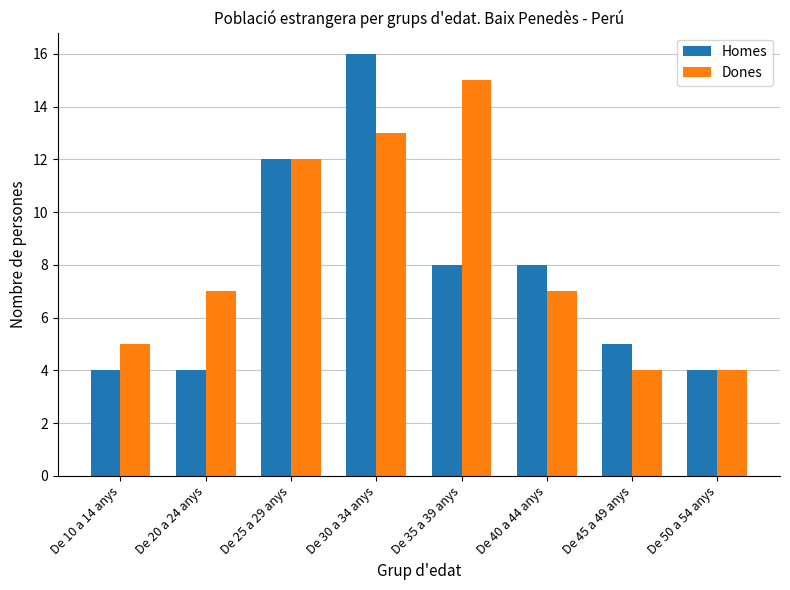

Which series has the largest total across all categories?

Dones